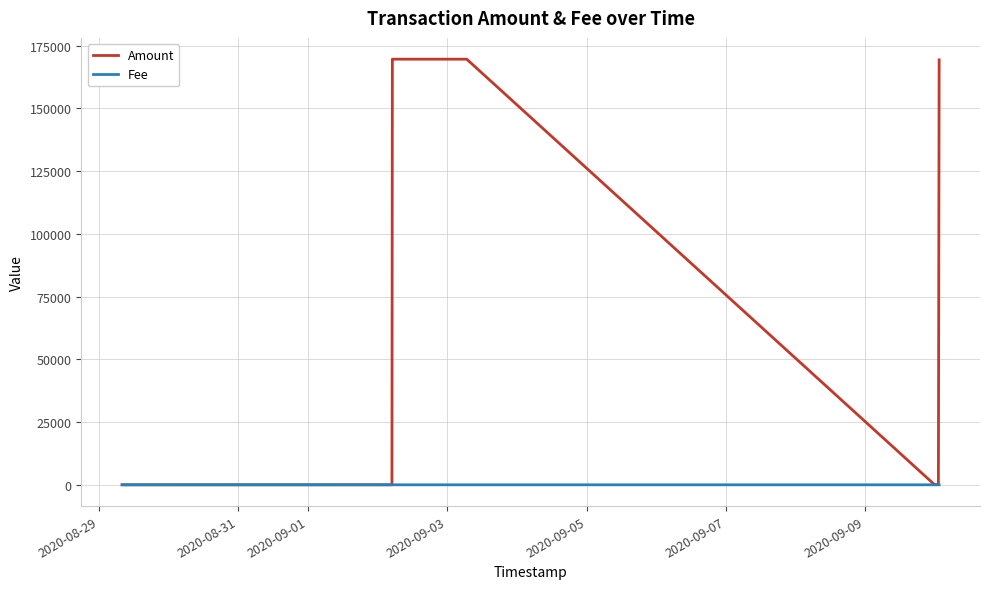

What is the maximum value shown in the chart?

169570.0